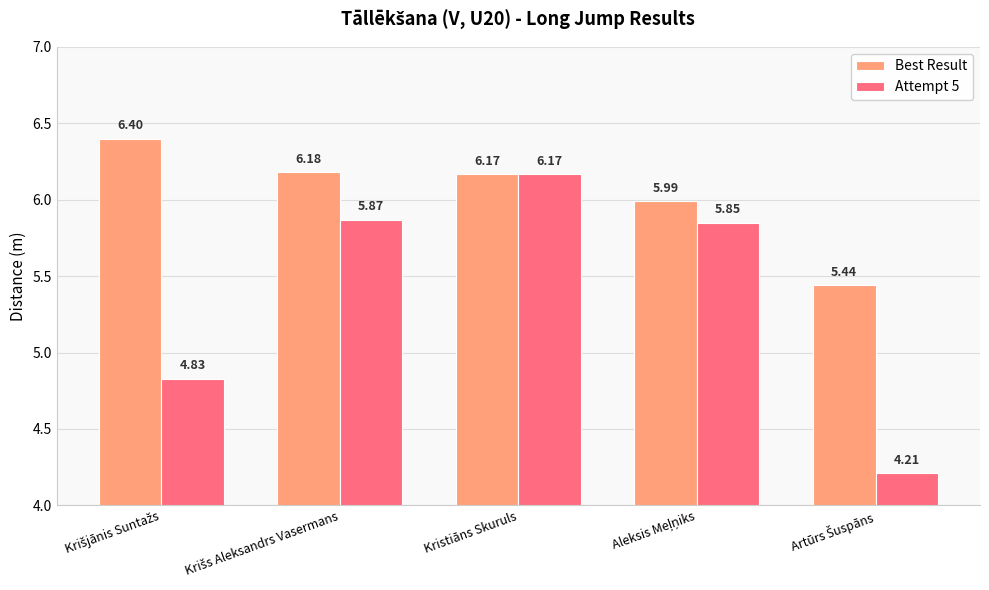

What is the difference between the maximum and minimum values in the Attempt 5 series?

2.0